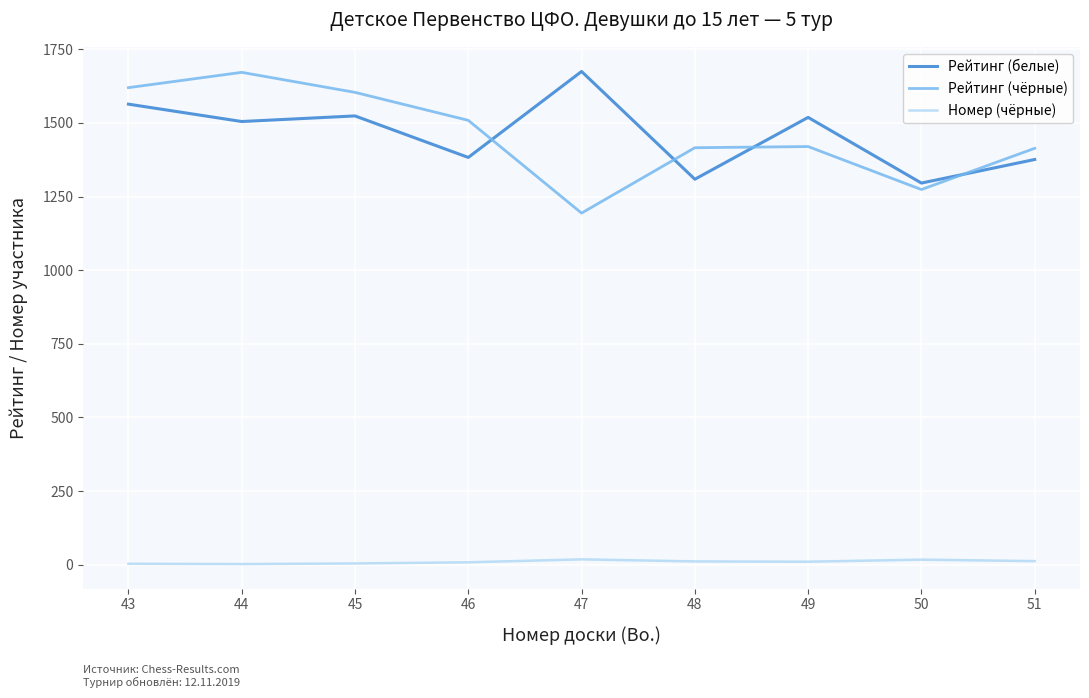

The Рейтинг (чёрные) series shows 1620 at 43. True or false?

True